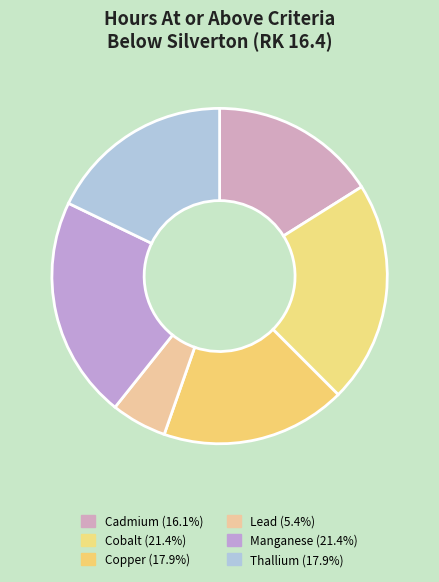

Is there any slice that represents more than half of the pie?

No